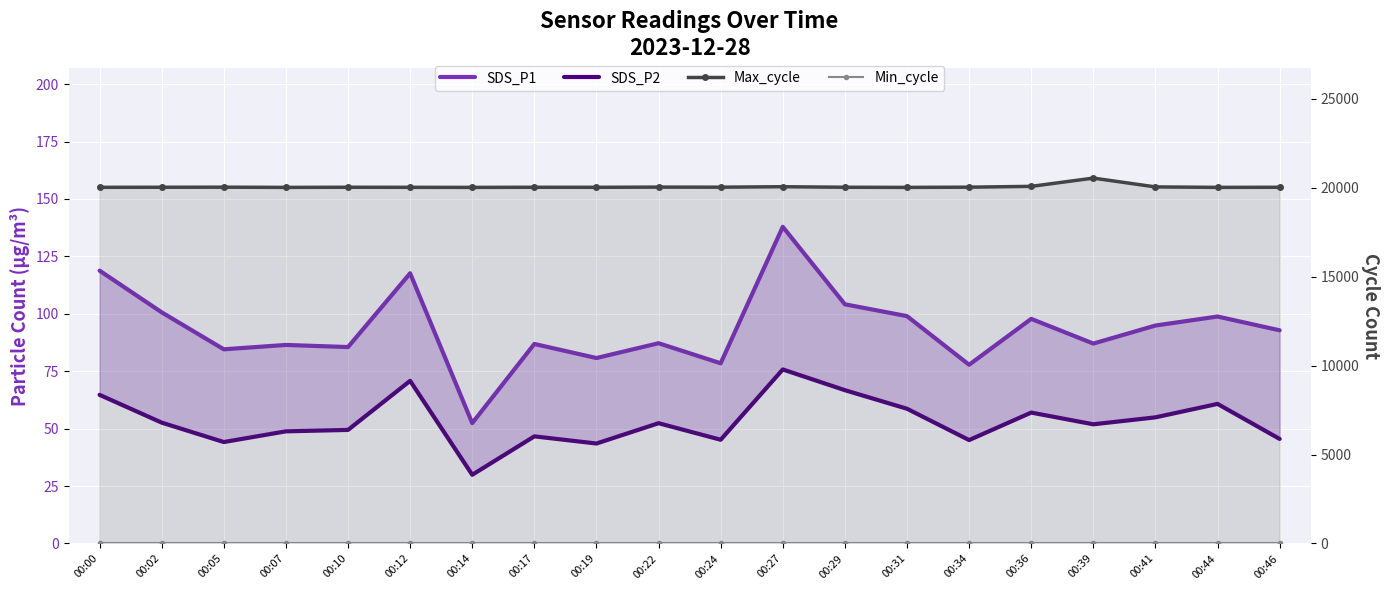

Reading right to left, what are all the values shown in this chart?

SDS_P1: 00:46=92.8	00:44=98.8	00:41=94.9	00:39=87.0	00:36=97.8	00:34=77.8	00:31=99.0	00:29=104.2	00:27=137.9	00:24=78.5	00:22=87.2	00:19=80.8	00:17=86.9	00:14=52.4	00:12=117.7	00:10=85.5	00:07=86.5	00:05=84.5	00:02=100.7	00:00=118.8
SDS_P2: 00:46=45.5	00:44=60.8	00:41=54.9	00:39=51.9	00:36=57.0	00:34=45.0	00:31=58.7	00:29=66.8	00:27=75.8	00:24=45.2	00:22=52.4	00:19=43.5	00:17=46.6	00:14=29.9	00:12=70.8	00:10=49.5	00:07=48.8	00:05=44.2	00:02=52.6	00:00=64.7
Max_cycle: 00:46=20024.0	00:44=20018.0	00:41=20044.0	00:39=20539.0	00:36=20075.0	00:34=20029.0	00:31=20017.0	00:29=20025.0	00:27=20055.0	00:24=20029.0	00:22=20033.0	00:19=20022.0	00:17=20024.0	00:14=20017.0	00:12=20021.0	00:10=20025.0	00:07=20017.0	00:05=20029.0	00:02=20025.0	00:00=20021.0
Min_cycle: 00:46=28.0	00:44=28.0	00:41=28.0	00:39=28.0	00:36=28.0	00:34=28.0	00:31=28.0	00:29=28.0	00:27=28.0	00:24=28.0	00:22=28.0	00:19=28.0	00:17=28.0	00:14=28.0	00:12=28.0	00:10=28.0	00:07=28.0	00:05=28.0	00:02=28.0	00:00=28.0